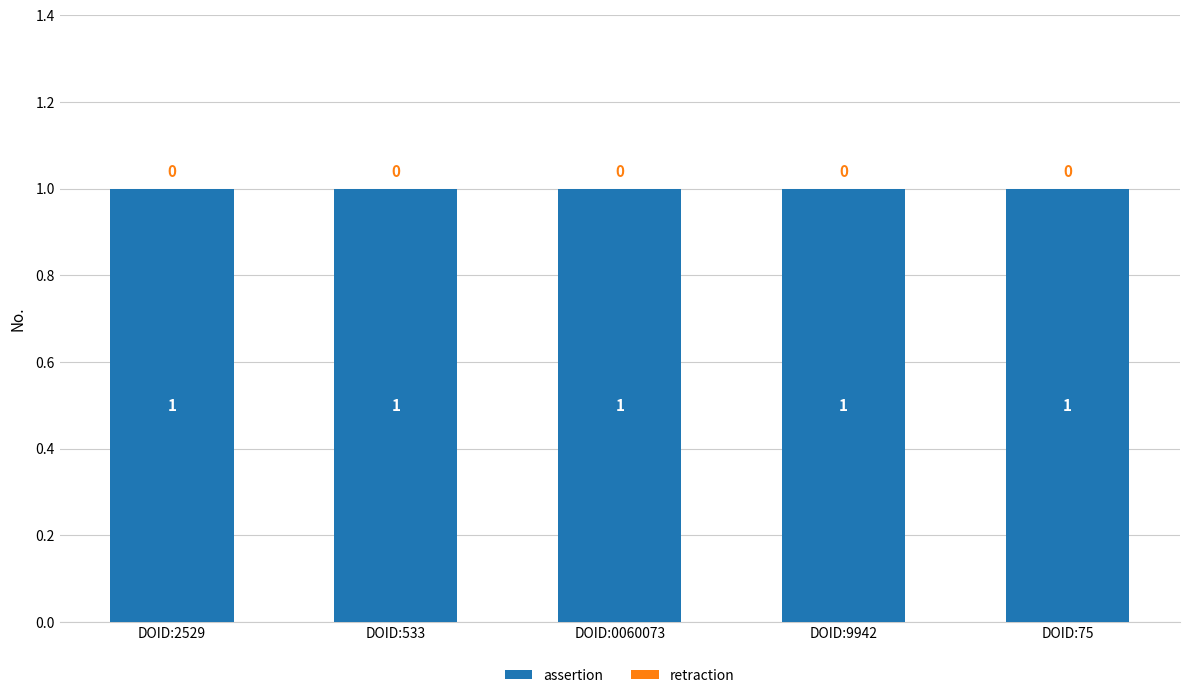

Reading right to left, extract all data points from this chart.

assertion: 1	1	1	1	1
retraction: 0	0	0	0	0